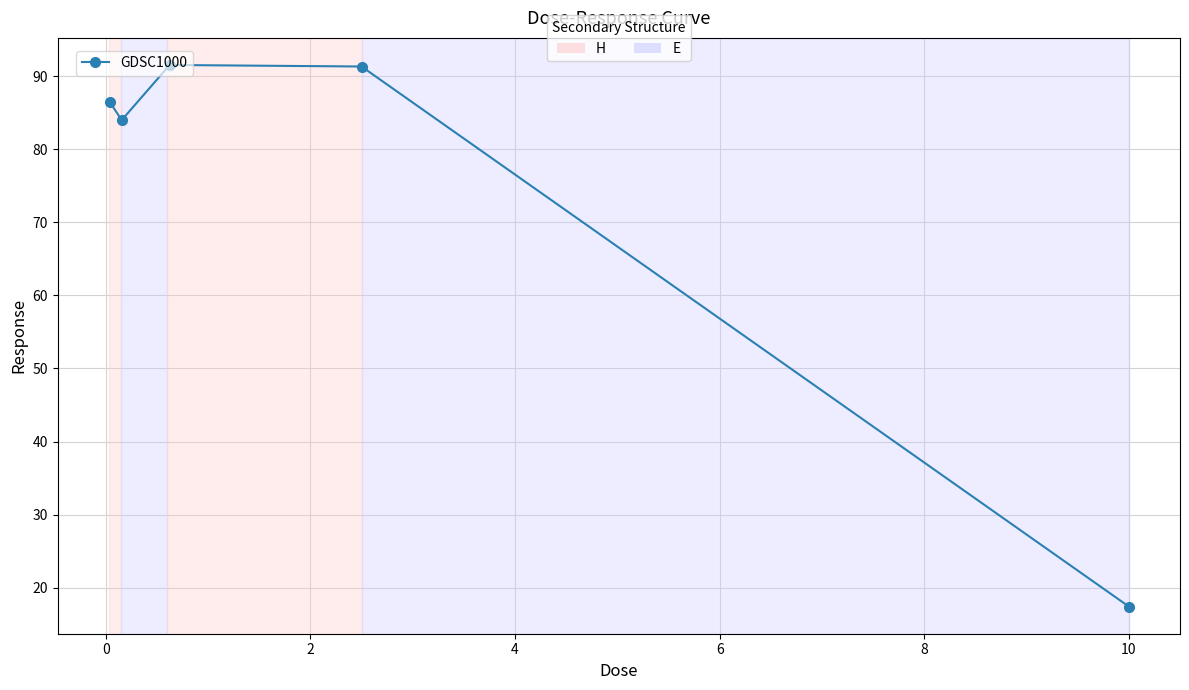

What is the value of the 1st point from the left?

86.5